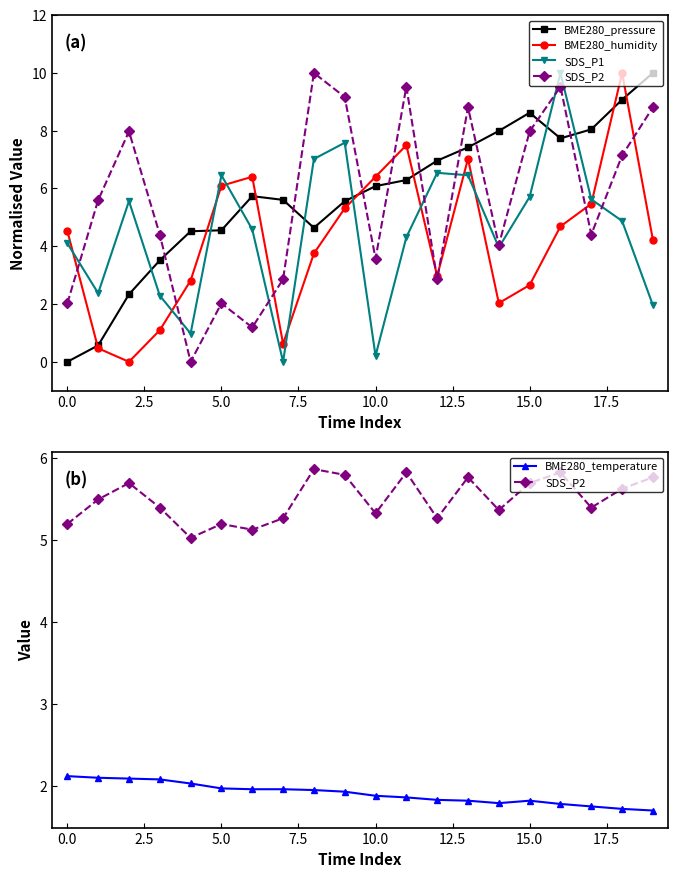

Rank the series by their maximum value, from highest to lowest.

BME280_pressure, BME280_humidity, SDS_P1, SDS_P2, BME280_temperature